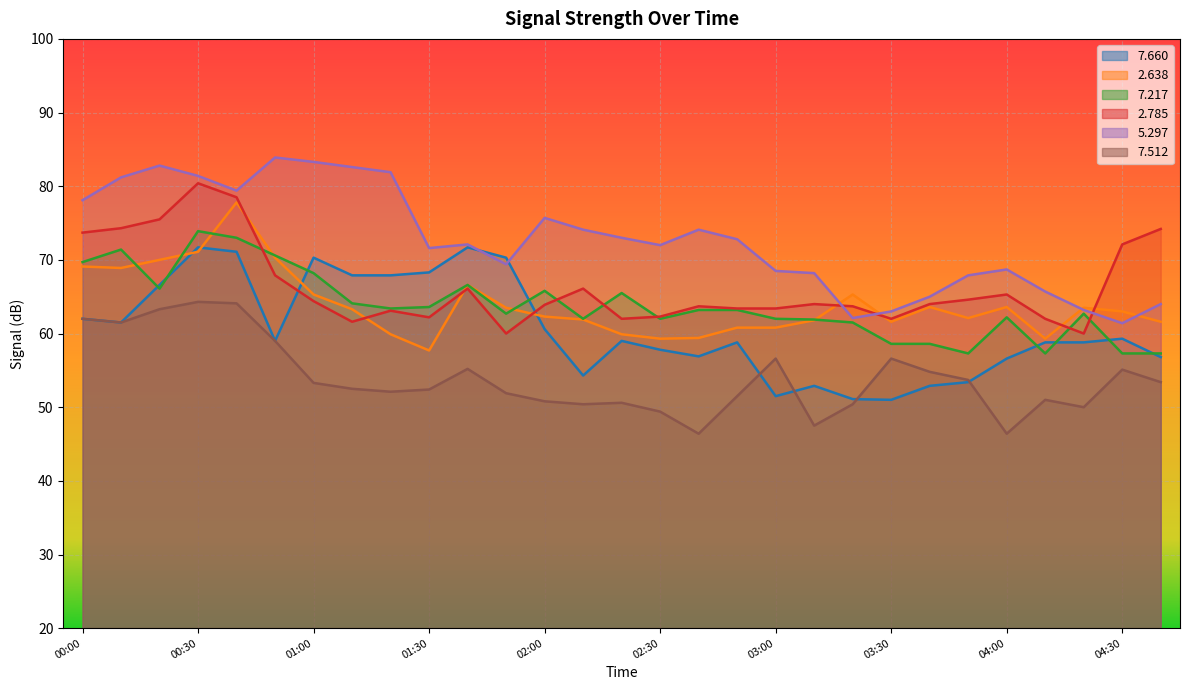

What is the label of the 10th point from the left?

01:30